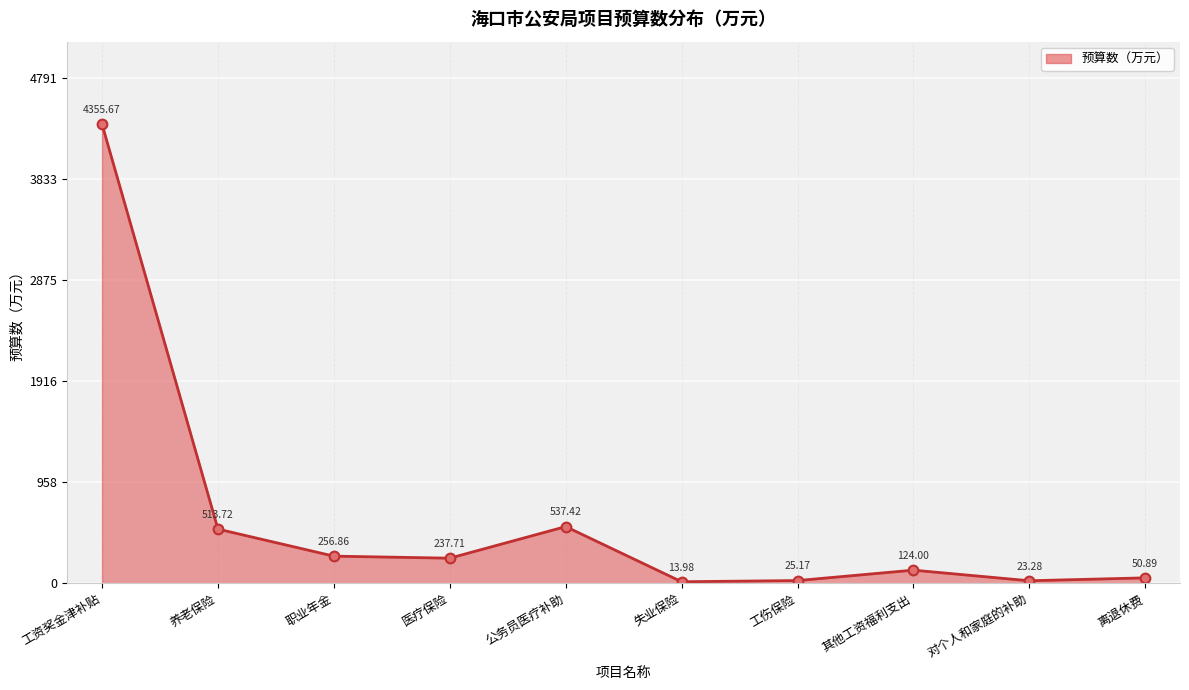

What is the change in value from 工资奖金津补贴 to 失业保险?

-4341.7